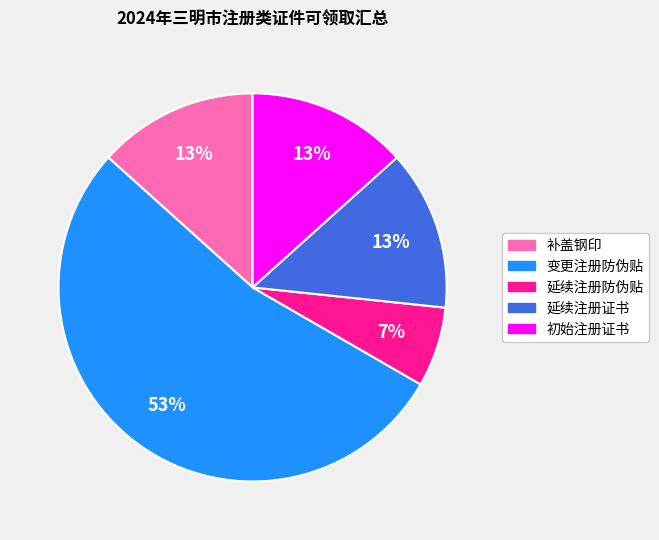

Which slice is the smallest?

延续注册防伪贴